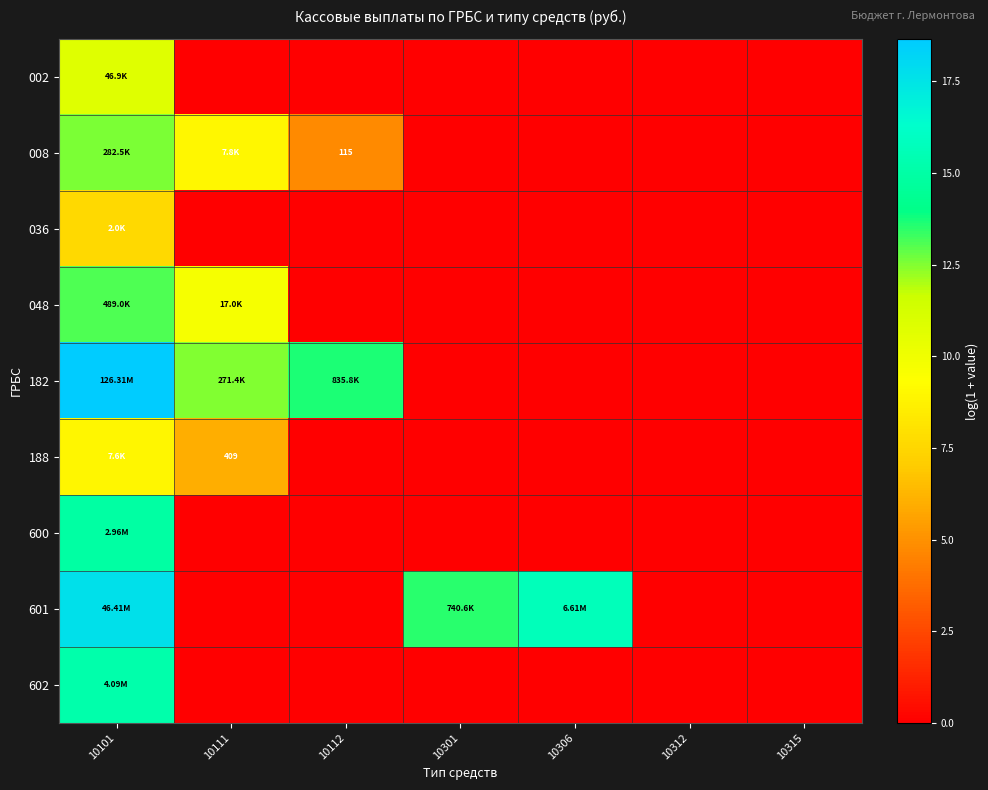

How many categories are shown in the chart?

7